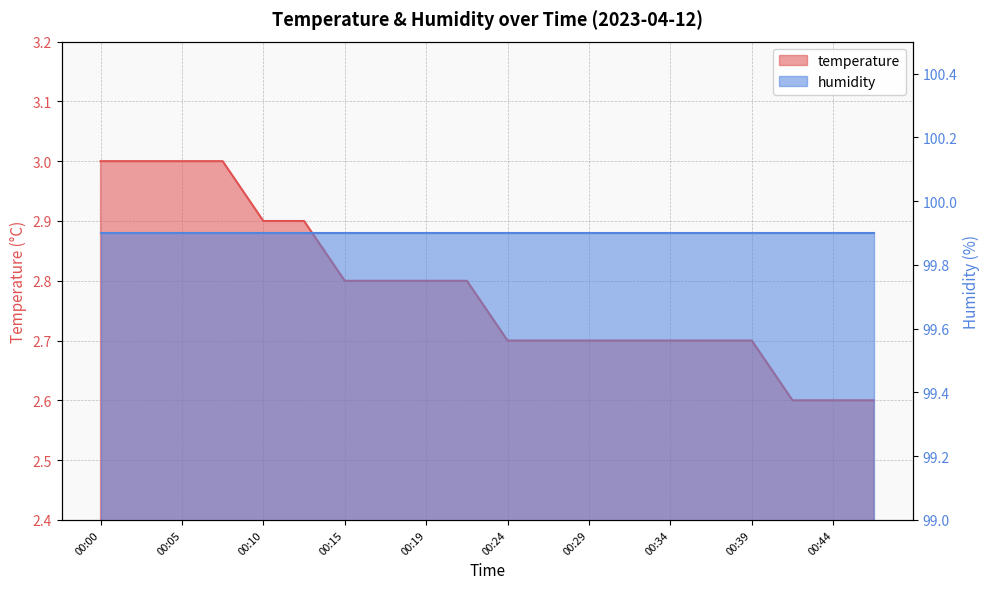

What is the minimum value shown in the chart?

2.6